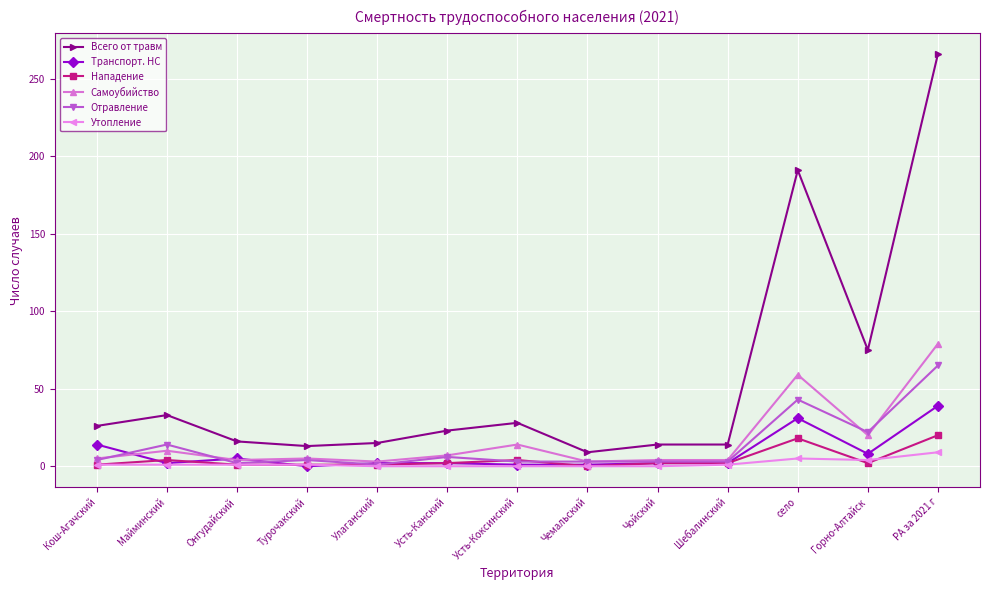

True or false: Транспорт. НС and Всего от травм intersect in this chart.

False